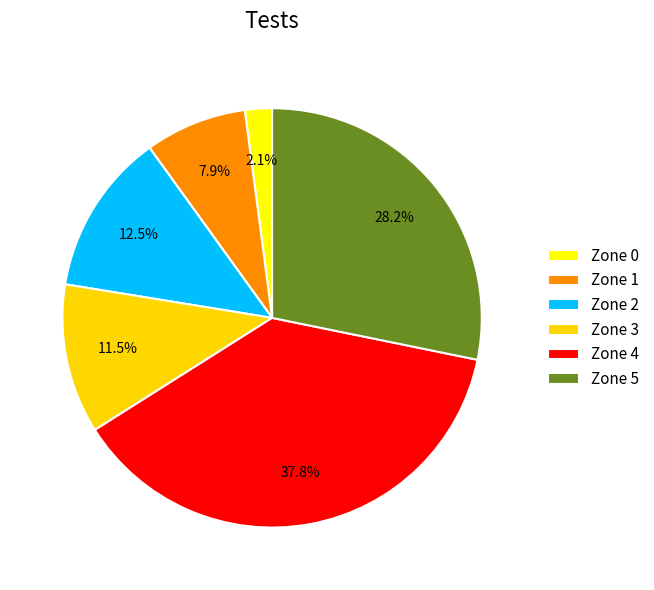

How many segments does this pie chart have?

6